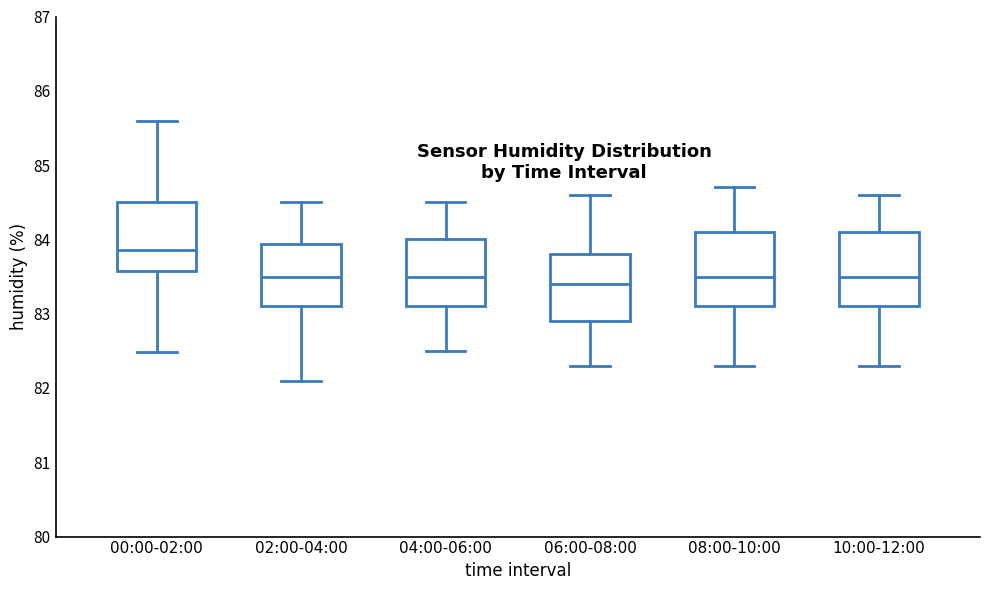

Where does the lower whisker of the box for 10:00-12:00 end on the y-axis? The values are not printed on the chart, so give them approximately, as read against the axis.

82.3